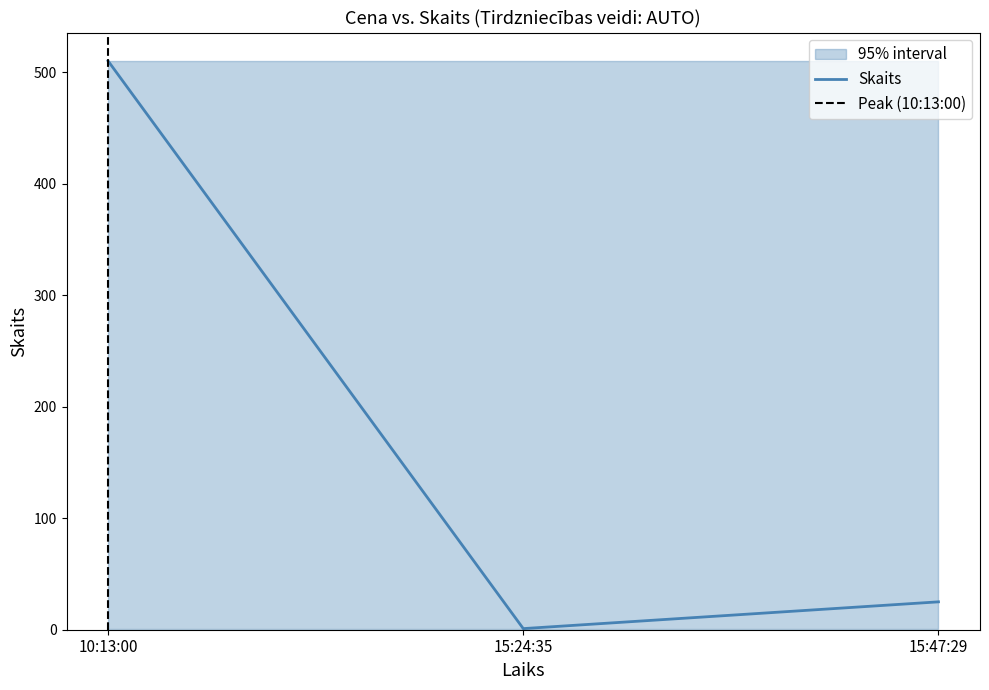

What is the value of the 1st point from the left?

510